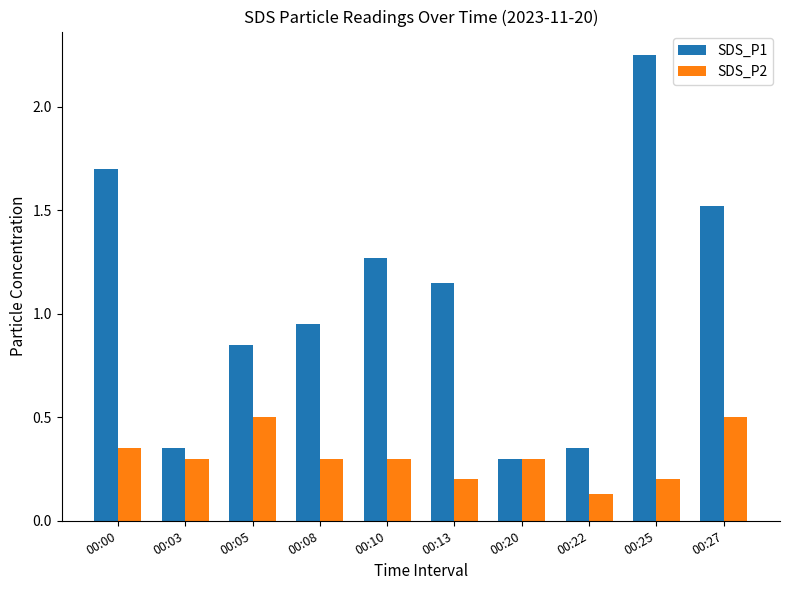

How many bars are there in each group?

2